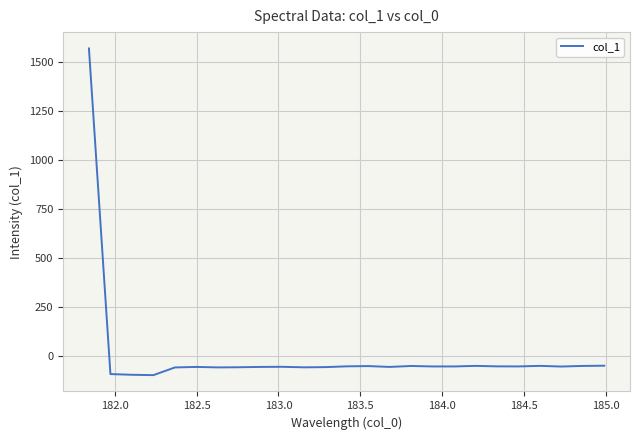

What is the smallest value displayed?

-99.9